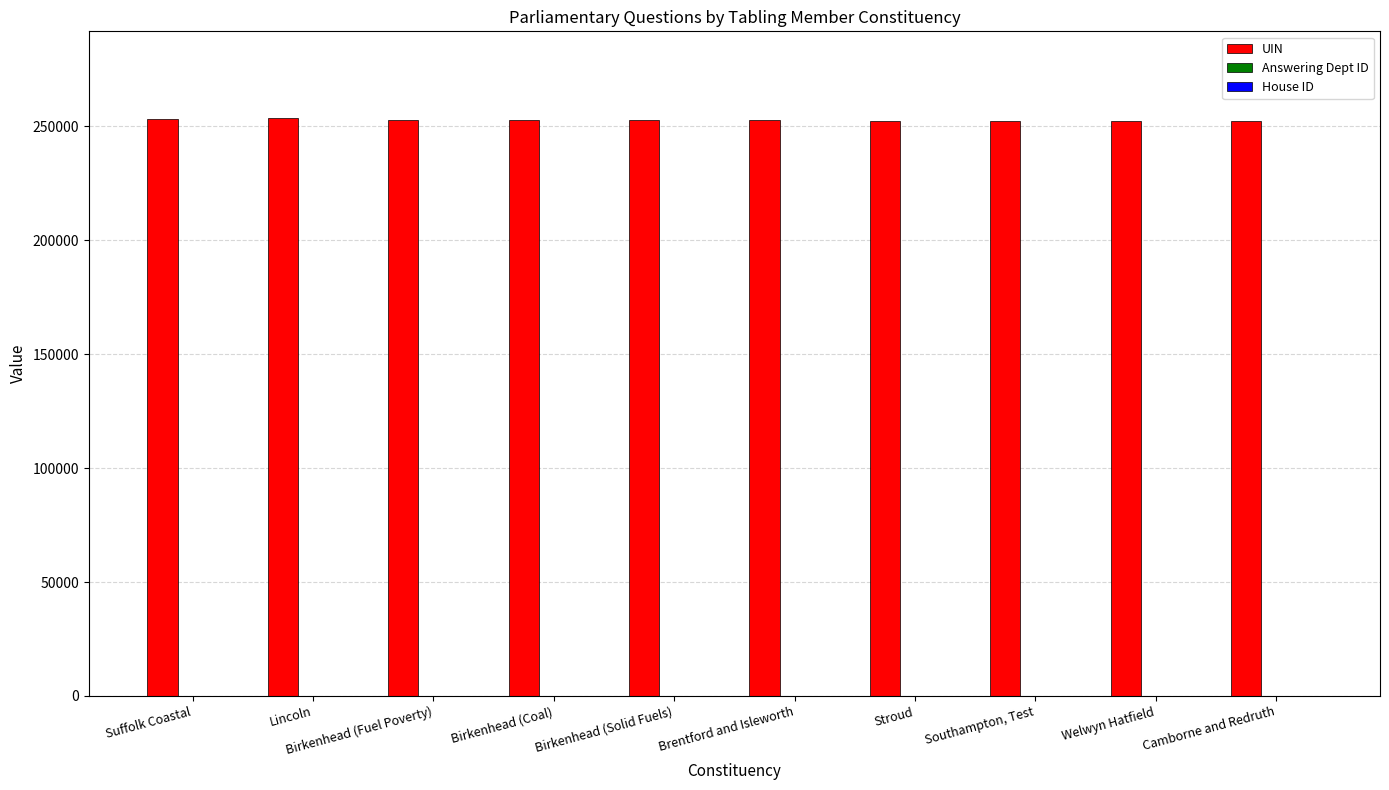

True or false: UIN has a value of 252554 at Welwyn Hatfield.

True